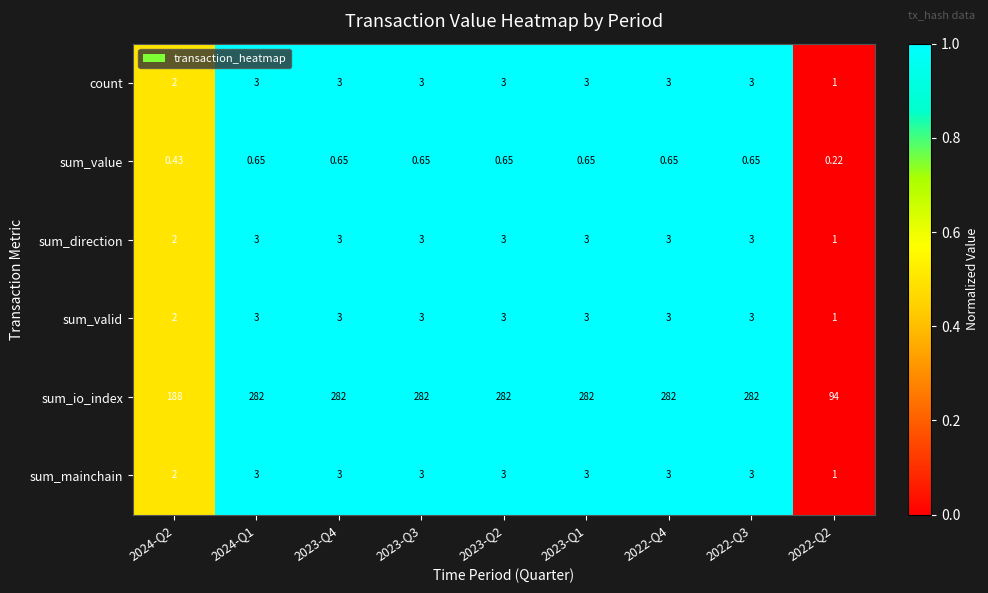

Which series has the largest total across all categories?

sum_io_index